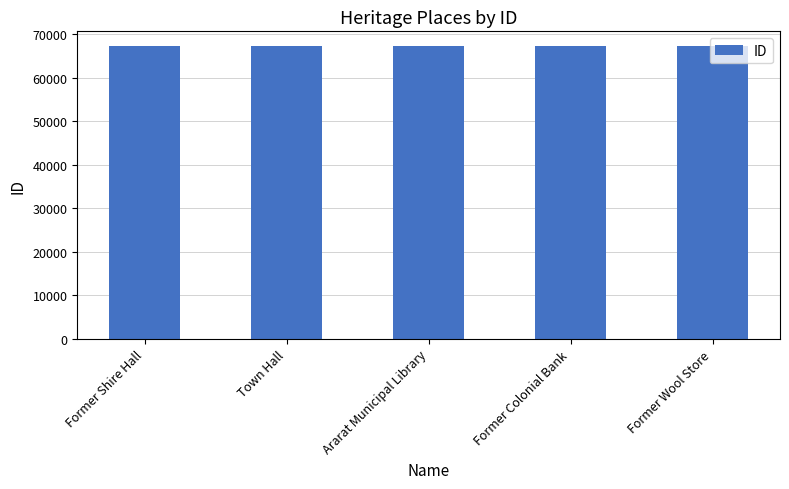

How many data points are less than 67285?

2